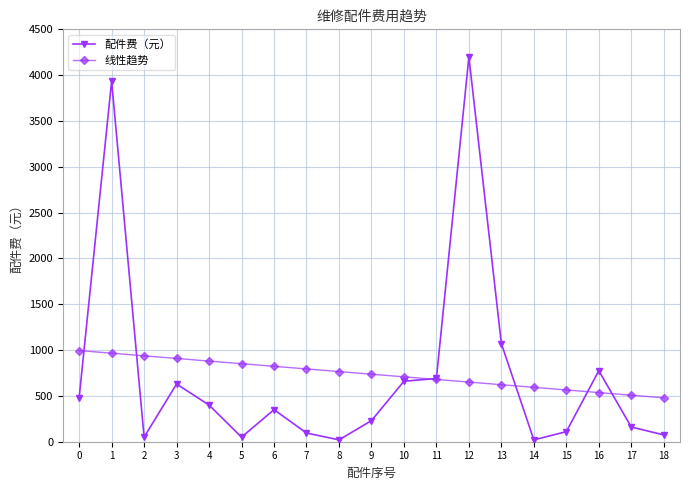

Does the chart have visible grid lines?

Yes